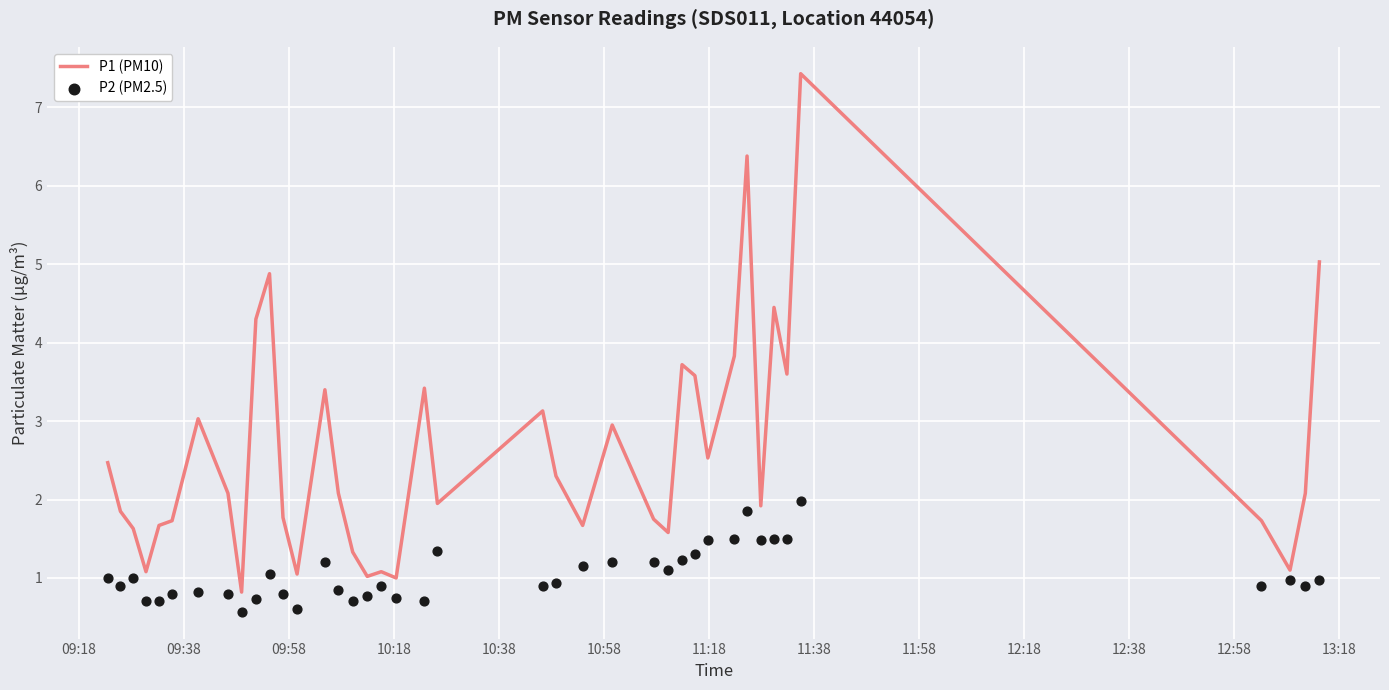

Which series contains the highest Y value?

P1 (PM10)